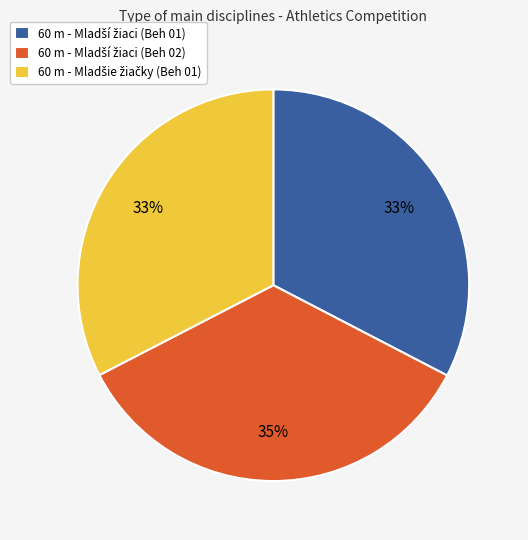

Does any single category account for the majority?

No